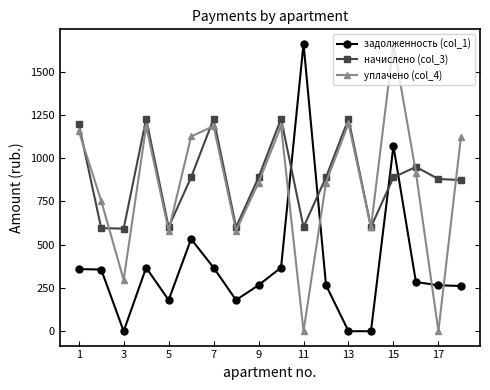

At how many categories does at least one series exceed 457?

18